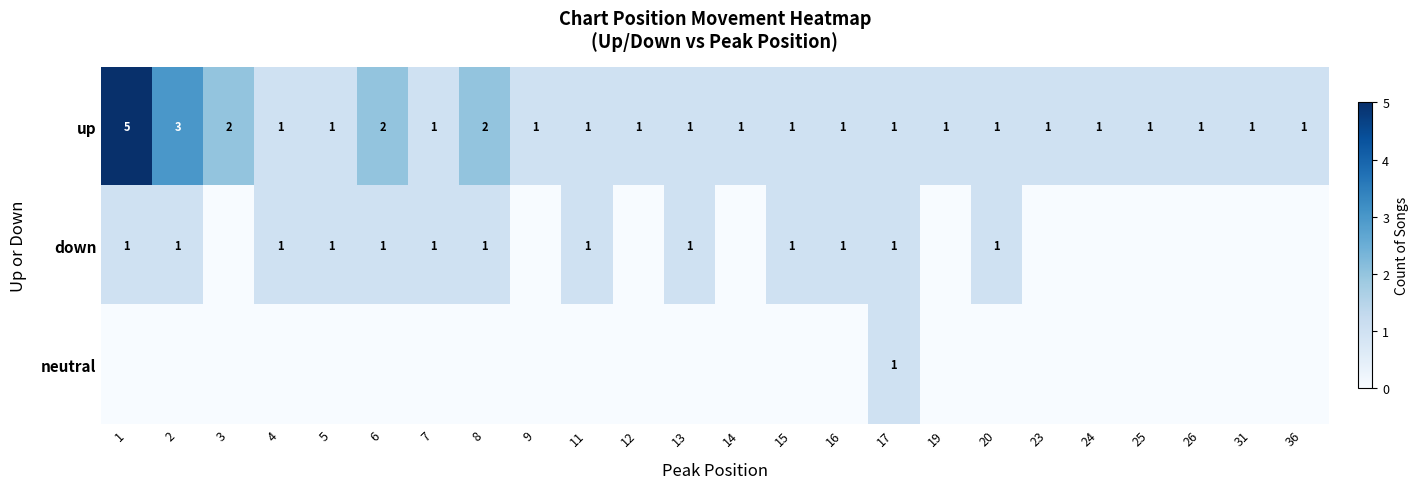

Is it true that up equals 1 at 15?

True